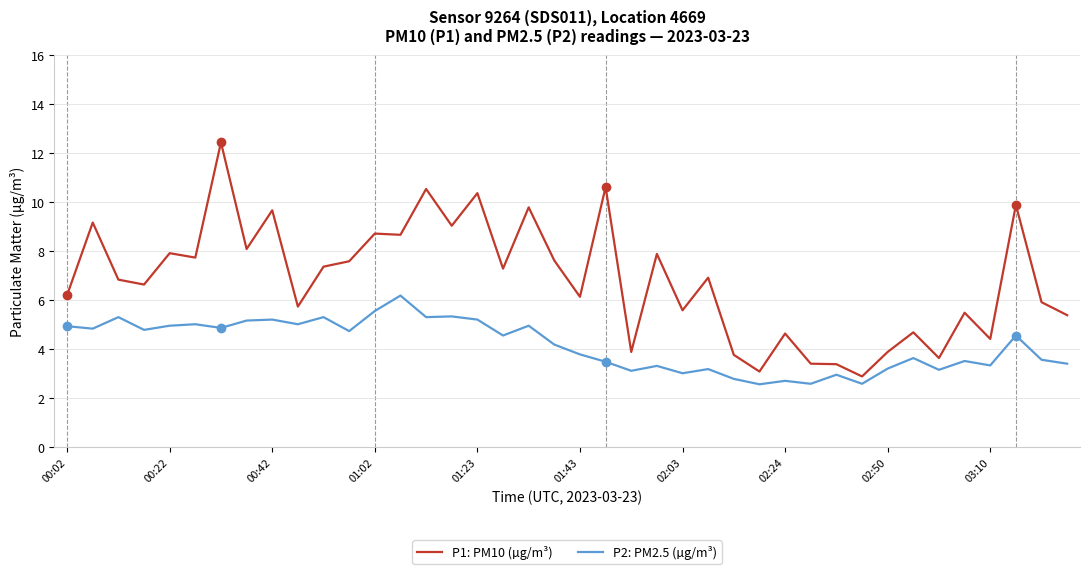

What is the minimum value for P1: PM10 (µg/m³)?

2.9